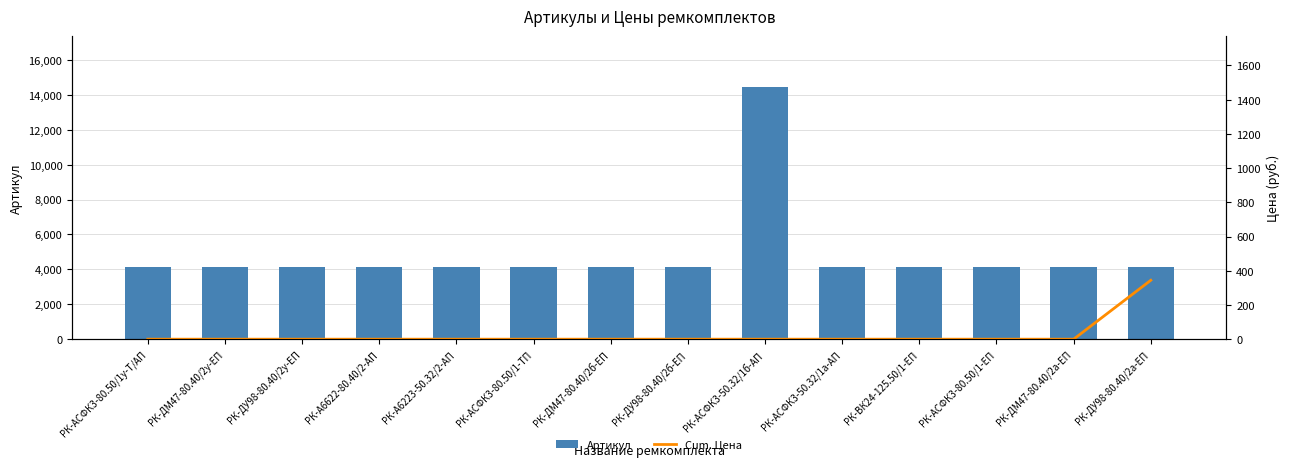

Reading left to right, transcribe all the data shown in this chart.

Артикул: РК-АСФК3-80.50/1у-Т/АП=4142.0	РК-ДМ47-80.40/2у-ЕП=4136.0	РК-ДУ98-80.40/2у-ЕП=4133.0	РК-А6622-80.40/2-АП=4138.0	РК-А6223-50.32/2-АП=4137.0	РК-АСФК3-80.50/1-ТП=4141.0	РК-ДМ47-80.40/2б-ЕП=4135.0	РК-ДУ98-80.40/2б-ЕП=4132.0	РК-АСФК3-50.32/1б-АП=14477.0	РК-АСФК3-50.32/1а-АП=4139.0	РК-ВК24-125.50/1-ЕП=4130.0	РК-АСФК3-80.50/1-ЕП=4140.0	РК-ДМ47-80.40/2а-ЕП=4134.0	РК-ДУ98-80.40/2а-ЕП=4131.0
Cum. Цена: РК-АСФК3-80.50/1у-Т/АП=0.0	РК-ДМ47-80.40/2у-ЕП=0.0	РК-ДУ98-80.40/2у-ЕП=0.0	РК-А6622-80.40/2-АП=0.0	РК-А6223-50.32/2-АП=0.0	РК-АСФК3-80.50/1-ТП=0.0	РК-ДМ47-80.40/2б-ЕП=0.0	РК-ДУ98-80.40/2б-ЕП=0.0	РК-АСФК3-50.32/1б-АП=0.0	РК-АСФК3-50.32/1а-АП=0.0	РК-ВК24-125.50/1-ЕП=0.0	РК-АСФК3-80.50/1-ЕП=0.0	РК-ДМ47-80.40/2а-ЕП=0.0	РК-ДУ98-80.40/2а-ЕП=344.4